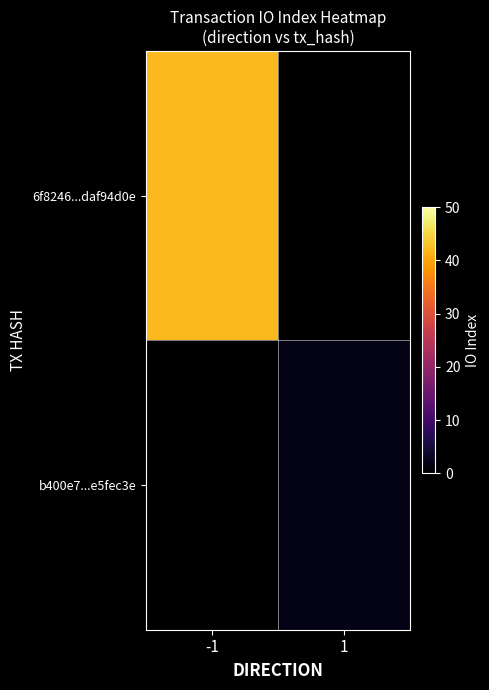

Count the number of data series in this chart.

2